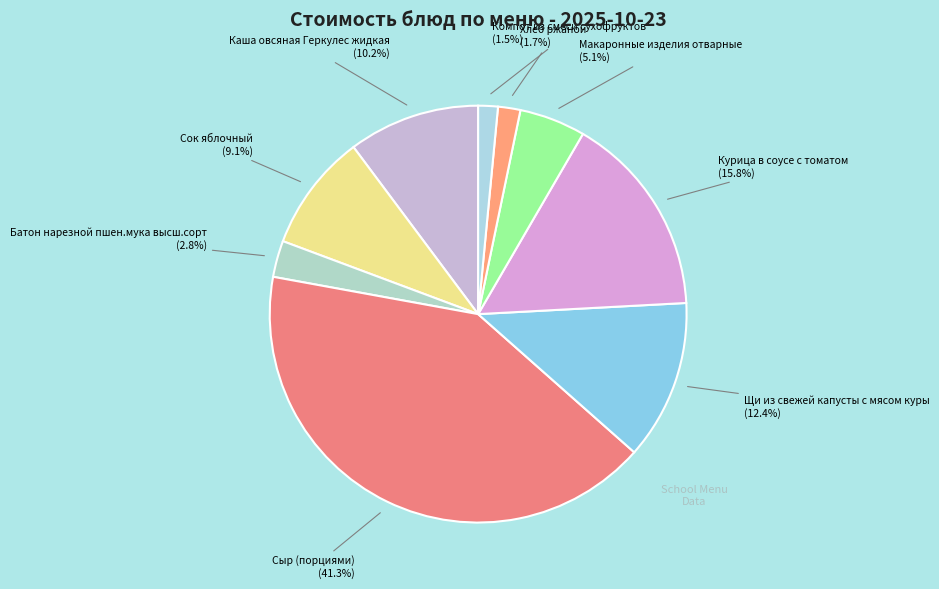

What percentage is the Батон нарезной пшен.мука высш.сорт slice, to the nearest percent?

3%